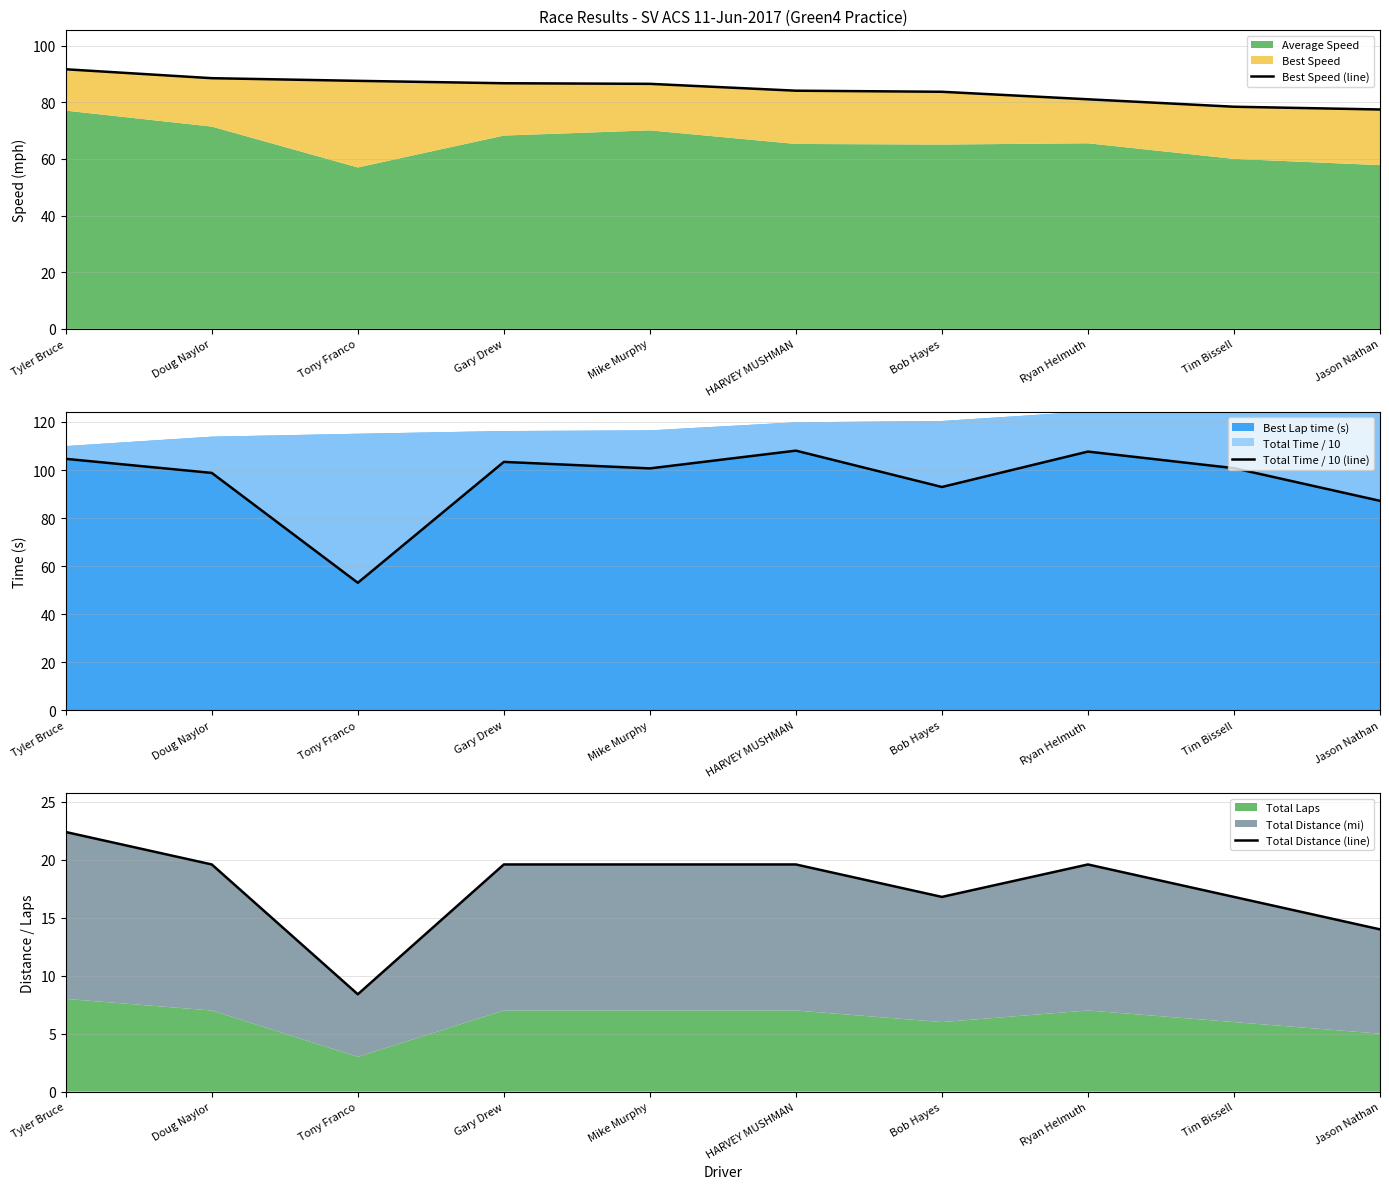

Reading right to left, what are all the values shown in this chart?

Best Speed (line): 77.5	78.4	81.1	83.7	84.1	86.5	86.7	87.6	88.5	91.7
Total Time / 10 (line): 87.2	100.8	107.7	92.9	108.1	100.7	103.4	53.1	98.8	104.7
Total Distance (line): 14.0	16.8	19.6	16.8	19.6	19.6	19.6	8.4	19.6	22.4